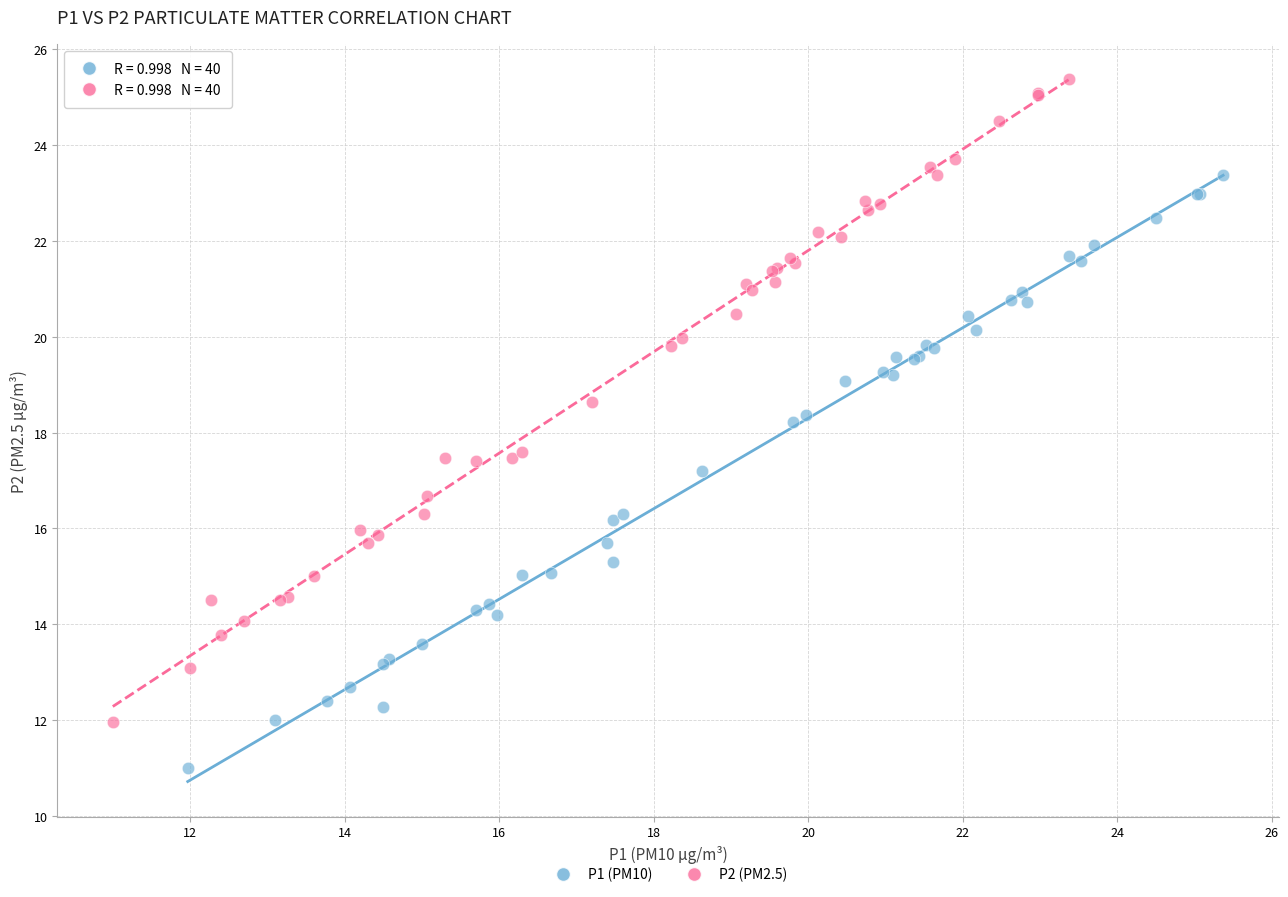

Which series reaches the maximum Y coordinate?

P2 (PM2.5)